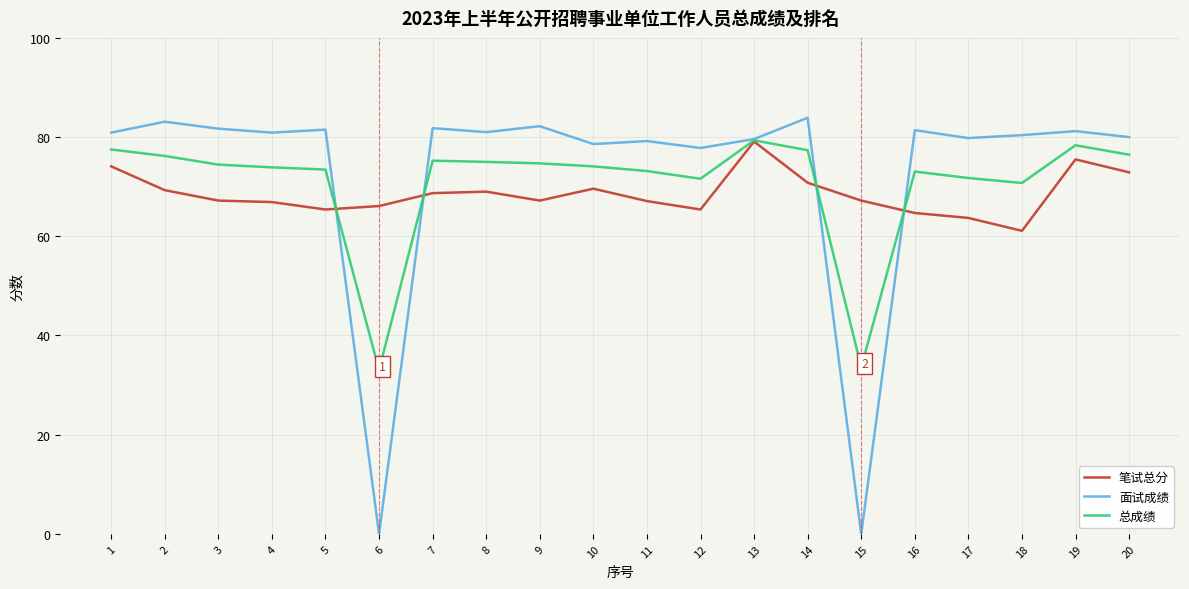

What is the approximate value of 总成绩 at 11?

73.2